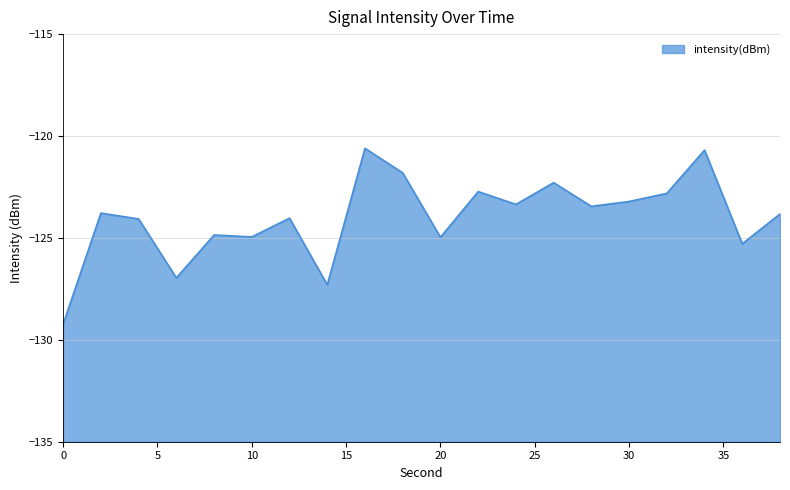

What is the minimum value shown in the chart?

-129.2